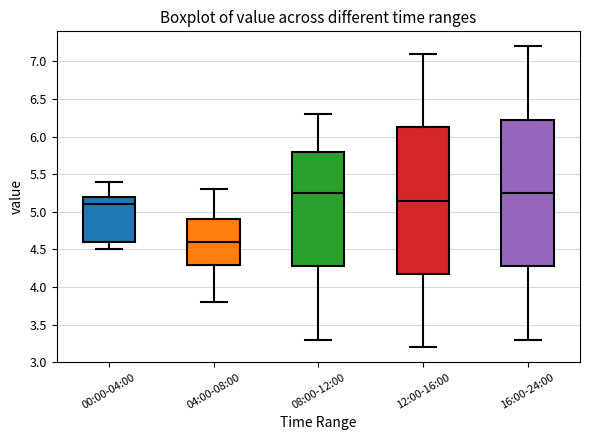

Where is the lower edge of the box for 08:00-12:00 on the y-axis? The values are not printed on the chart, so give them approximately, as read against the axis.

4.30